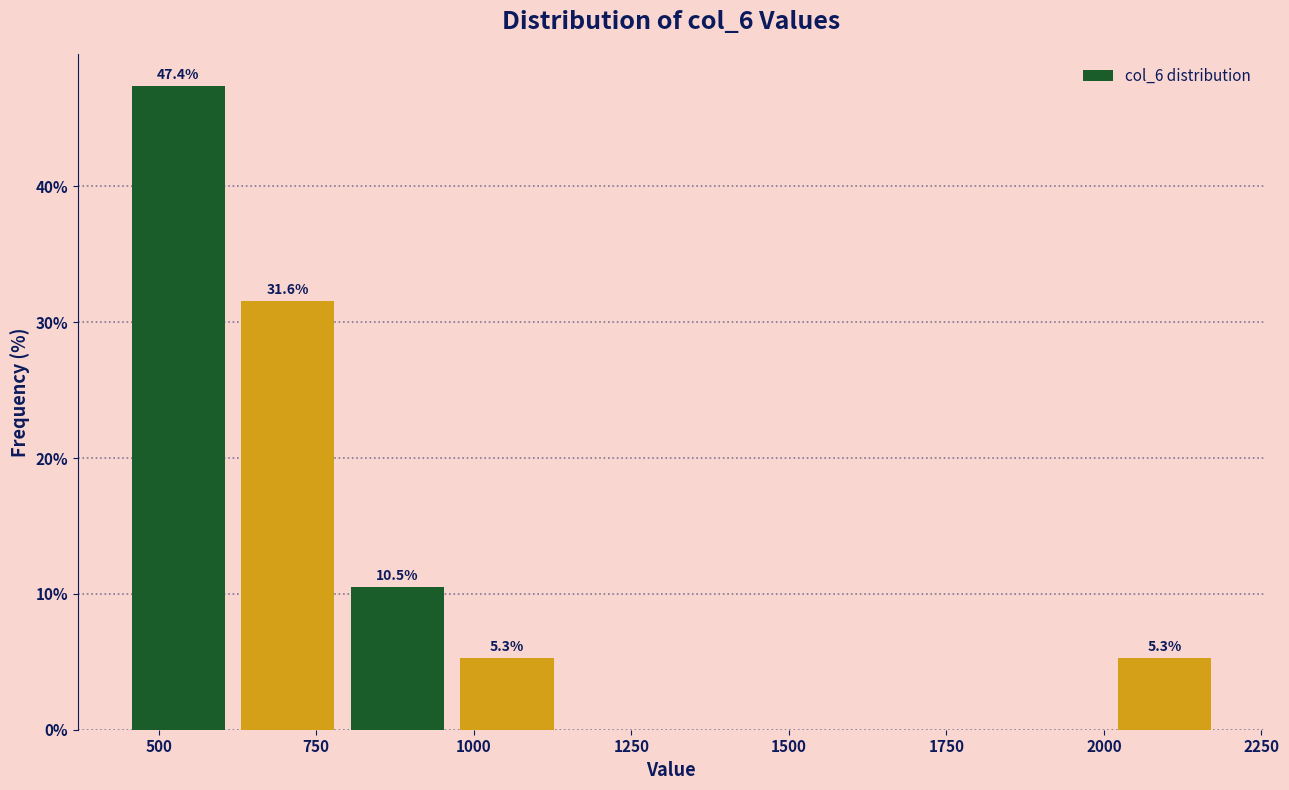

Read against the x-axis, roughly where is the centre of the tallest bar?

550